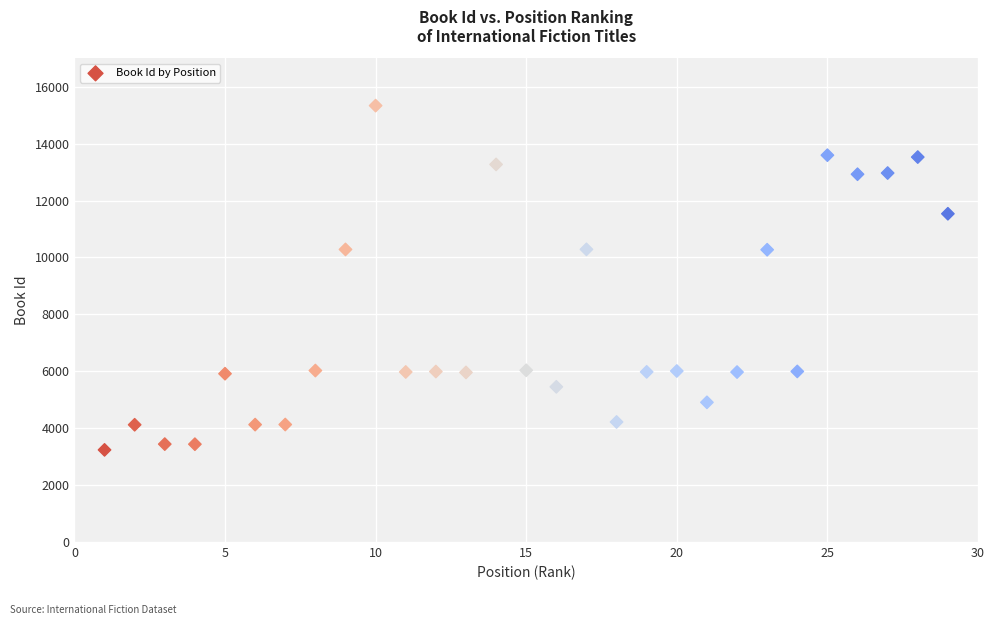

What is the range of X values (max minus min)?

28